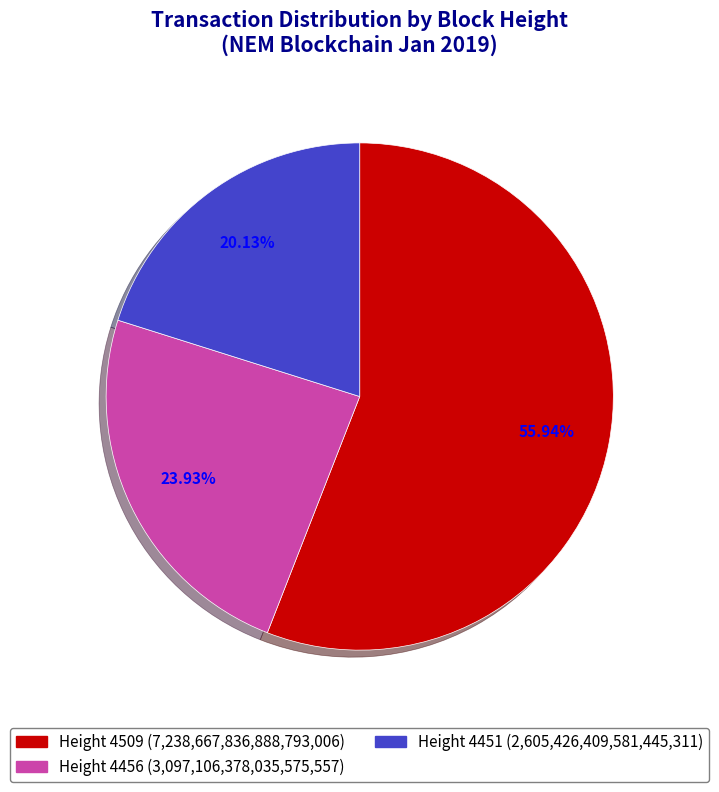

How many segments does this pie chart have?

3